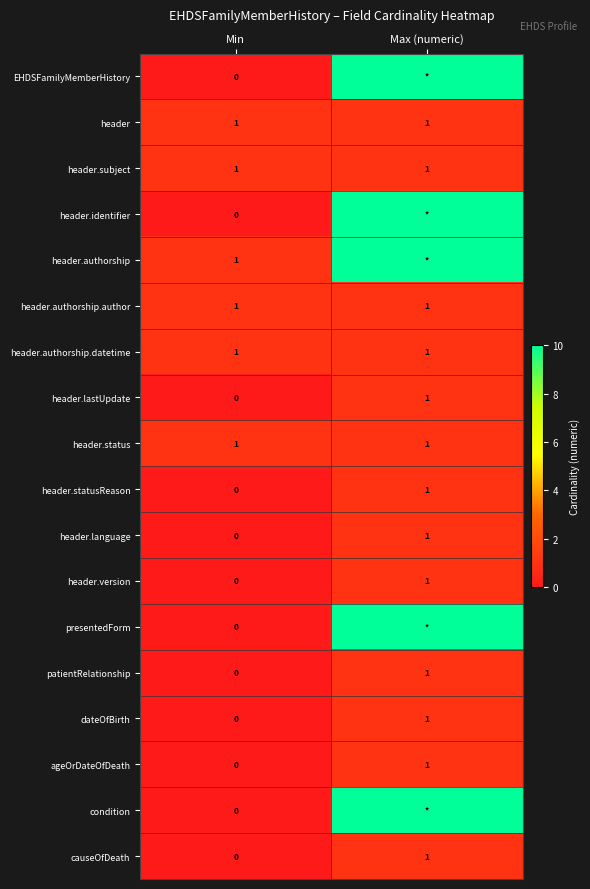

At which category is the sum across all series the highest?

Max (numeric)